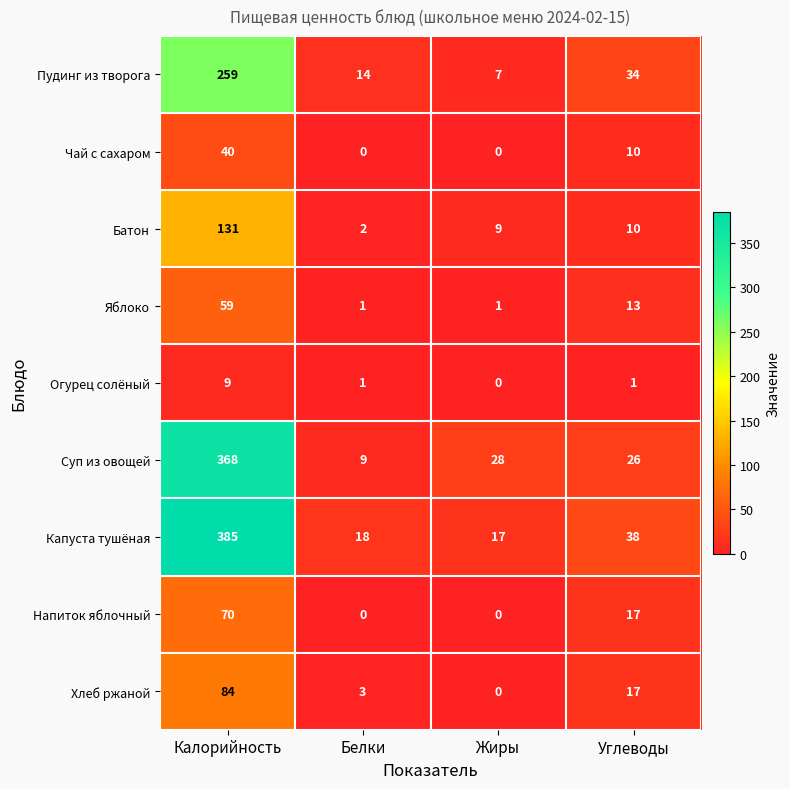

Which series has the largest total across all categories?

Капуста тушёная